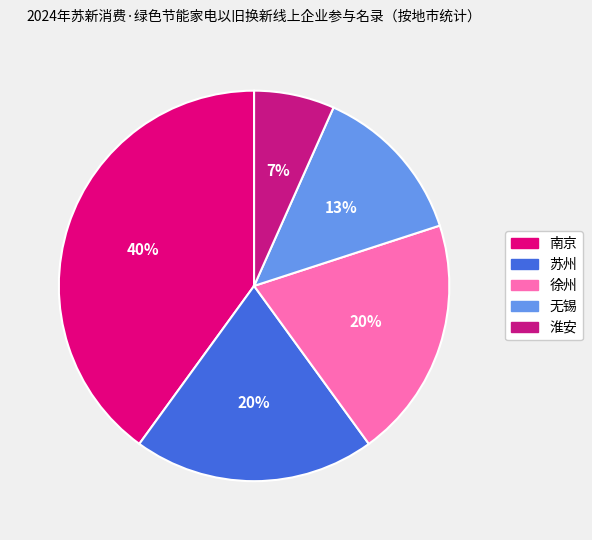

Combined, do 淮安 and 南京 account for over 50%?

No